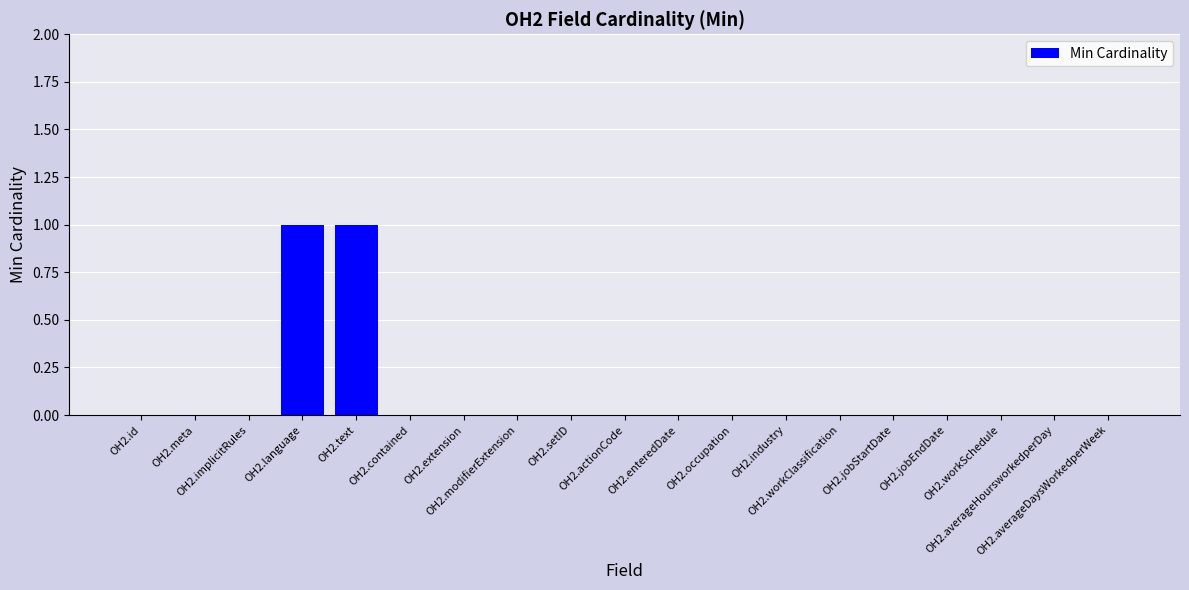

How many categories are shown in the chart?

19